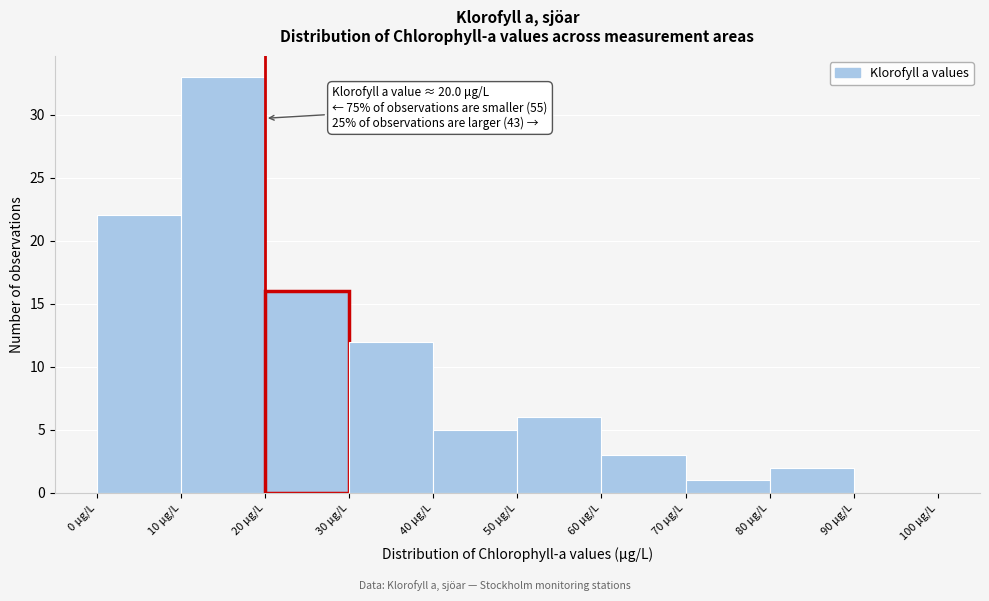

Which range on the x-axis has the tallest bar?

10 to 20